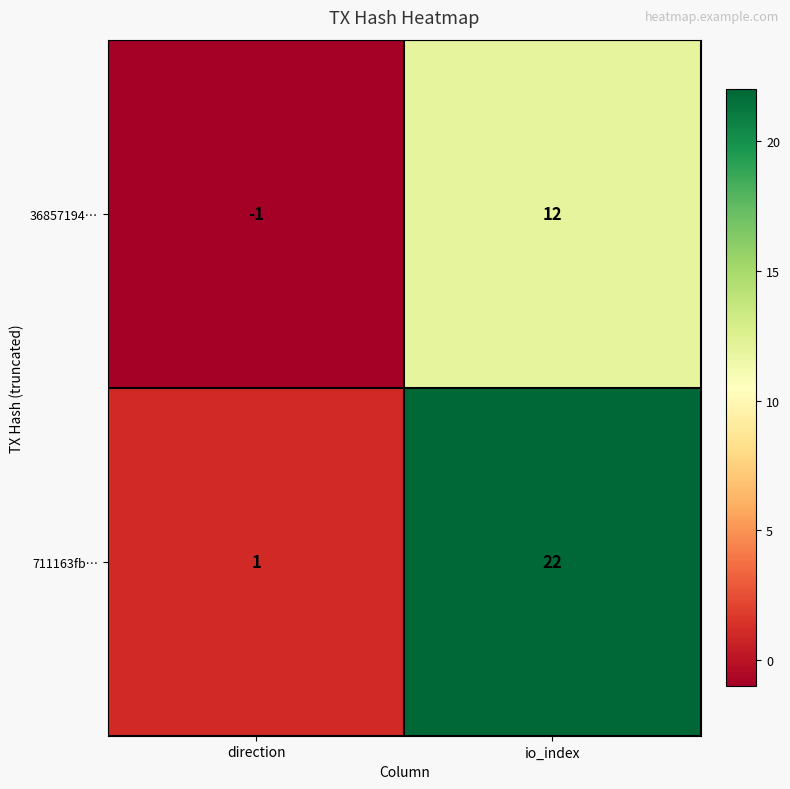

What is the difference between the highest and lowest values at io_index?

10